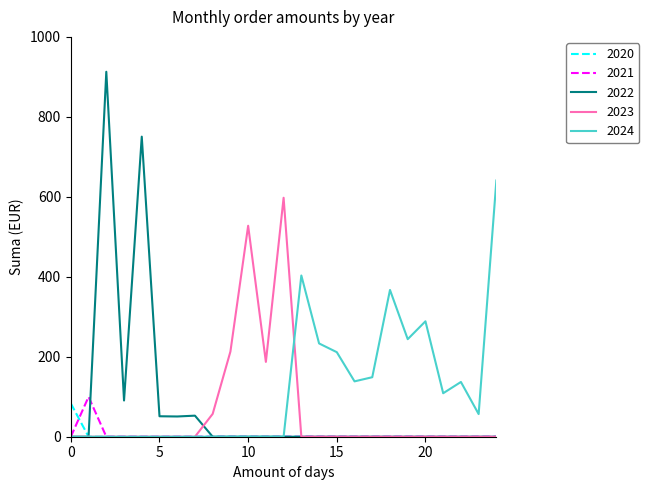

True or false: 2024 has more than 1 interior local peaks.

True